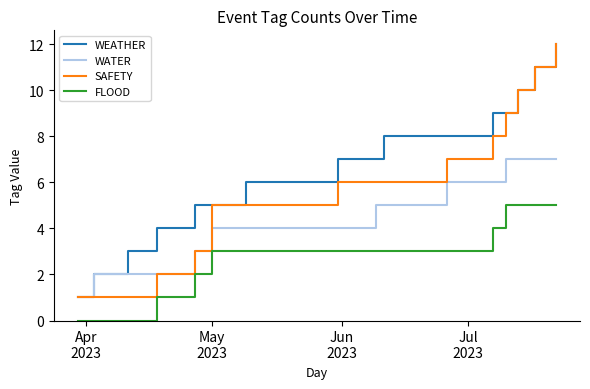

What are all the series names shown in the legend?

WEATHER, WATER, SAFETY, FLOOD